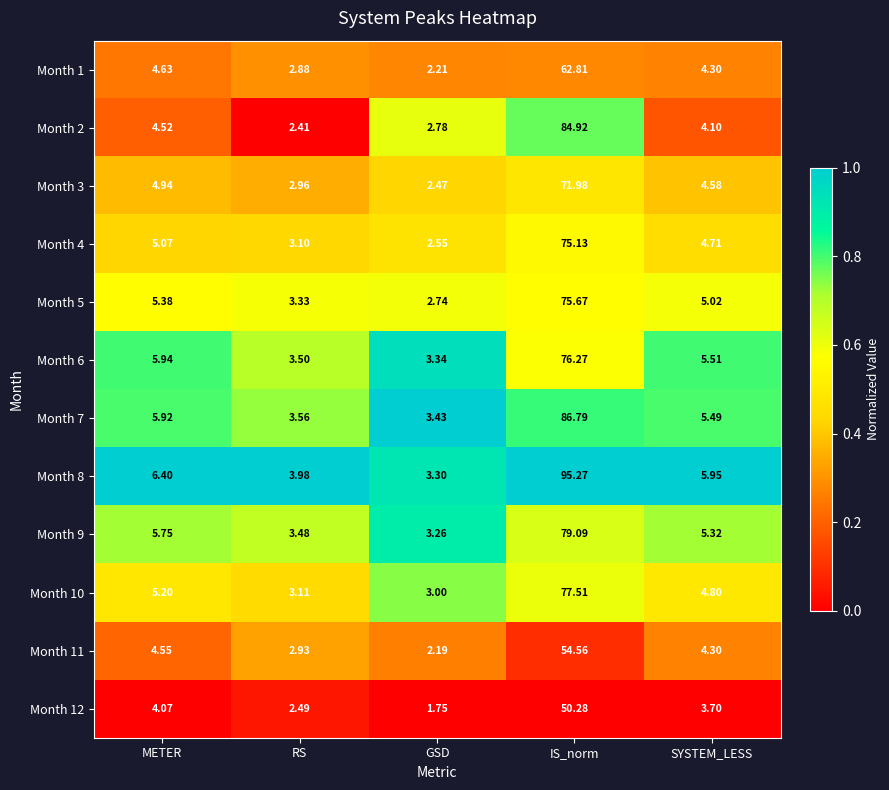

At which label does Month 1 reach its peak?

IS_norm